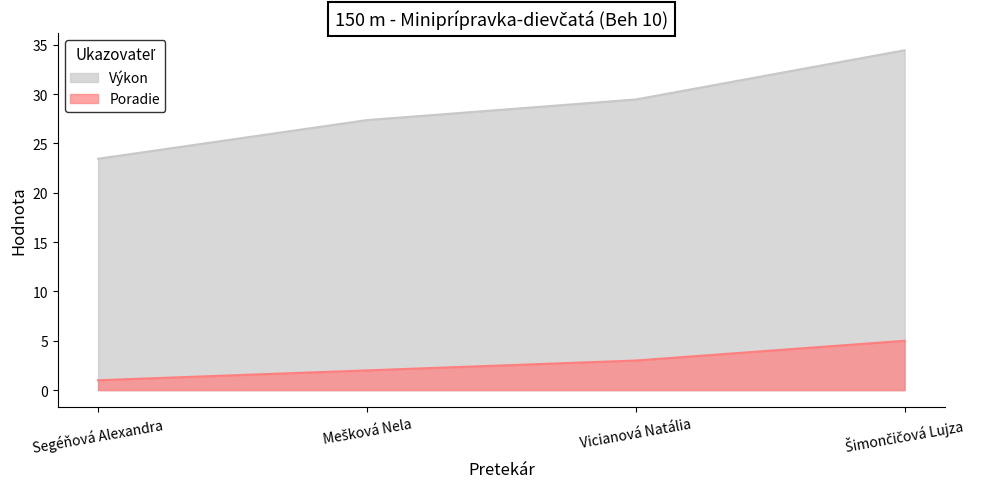

List the series in order of their overall mean, lowest first.

Poradie, Výkon